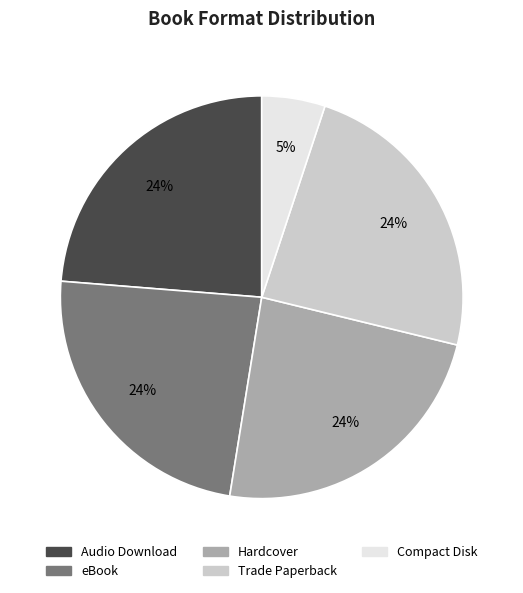

How many segments does this pie chart have?

5